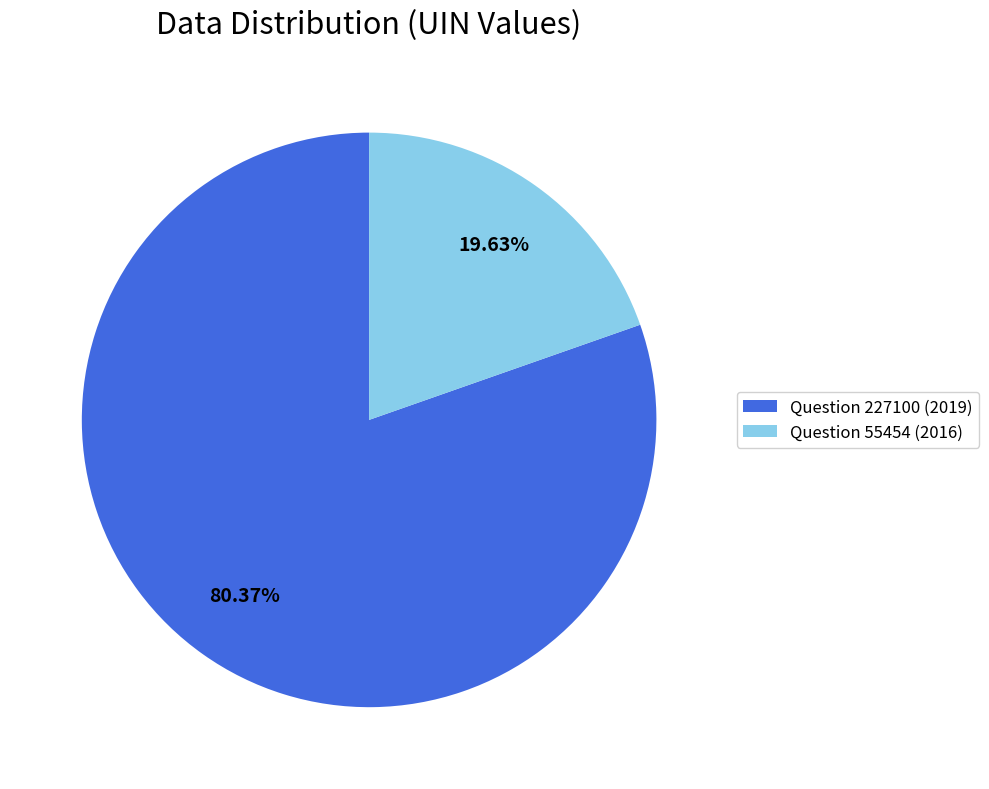

Is the sum of Question 227100 (2019) and Question 55454 (2016) greater than half?

Yes